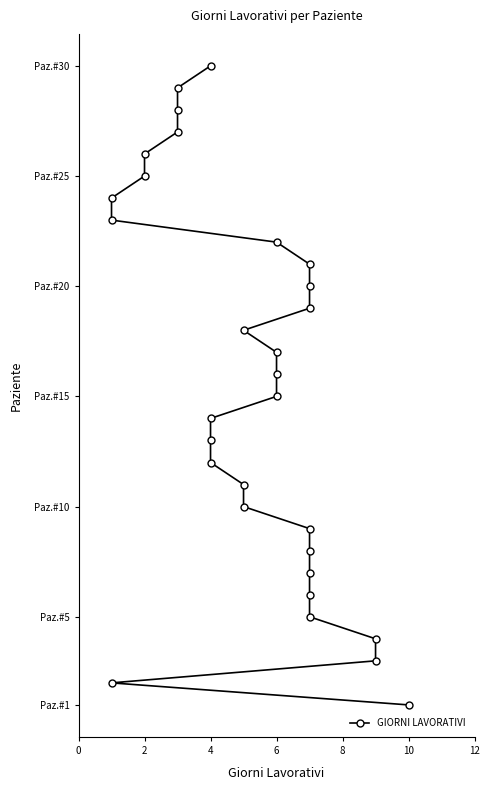

True or false: there are more than 2 points higher than both neighbors.

False